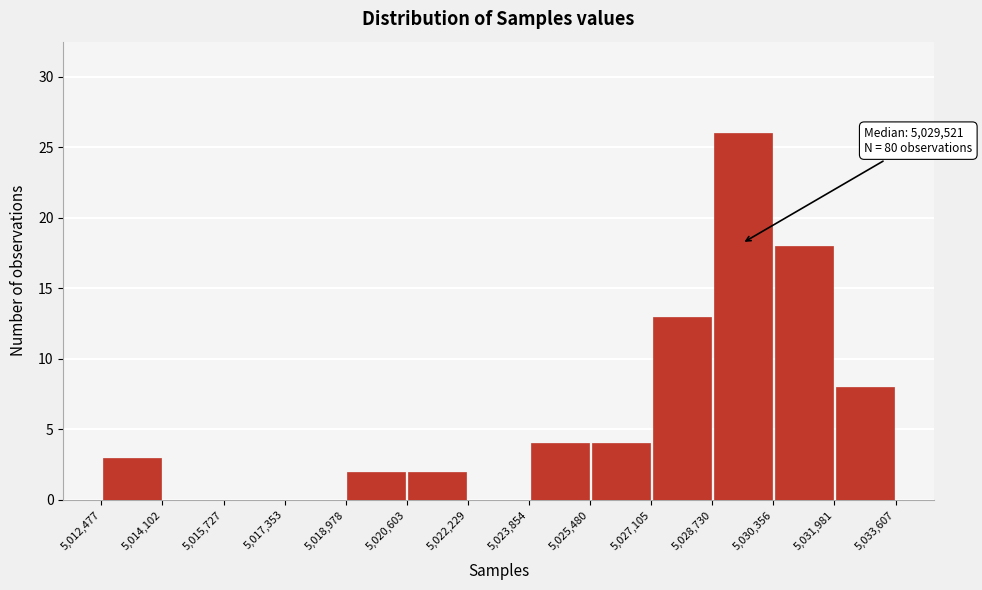

Over which range of the x-axis is the bar tallest?

5,028,730 to 5,030,356